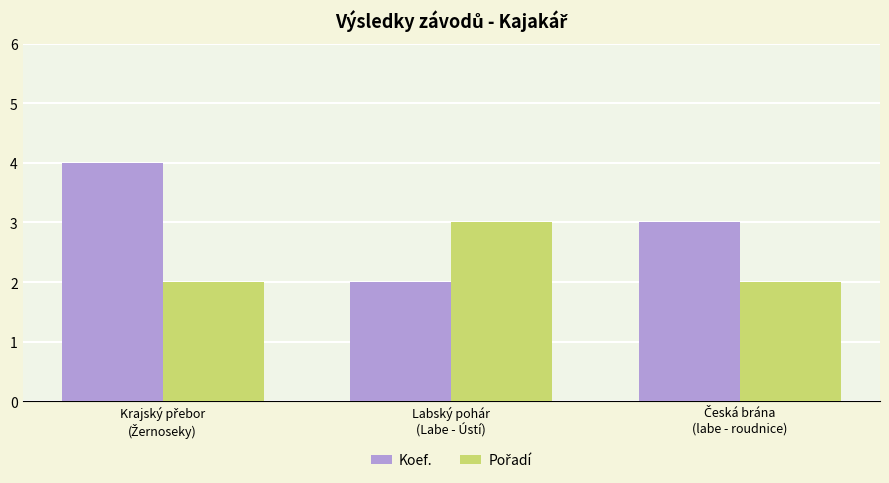

What is the sum of all Koef. values?

9